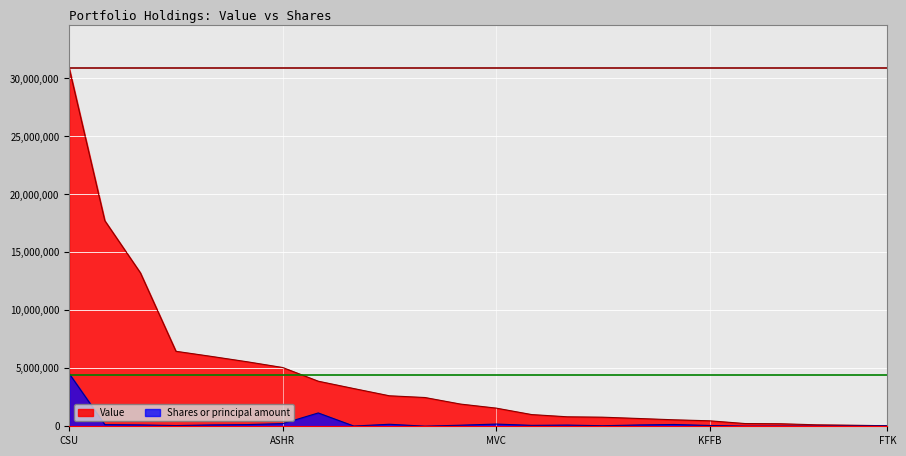

Reading right to left, list all the values displayed in this chart.

Value: 46000	92000	127000	218000	236000	472000	559000	673000	784000	818000	1010000	1567000	1915000	2480000	2630000	3253000	3887000	5068000	5564000	6024000	6467000	13234000	17731000	30863000
Shares or principal amount: 42640	23589	12646	15965	12000	68283	154500	113095	47272	103155	80000	190854	92632	10000	174606	20000	1150000	231100	145392	117398	63200	119800	145800	4538627